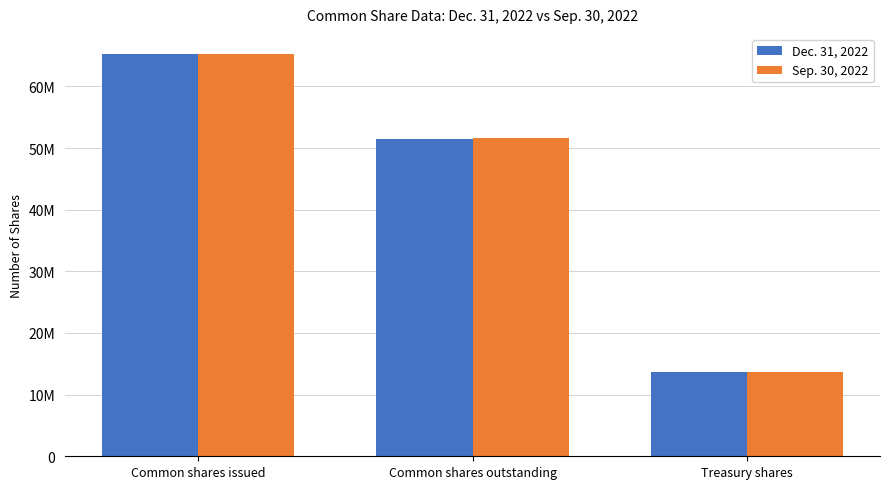

What are all the series names shown in the legend?

Dec. 31, 2022, Sep. 30, 2022